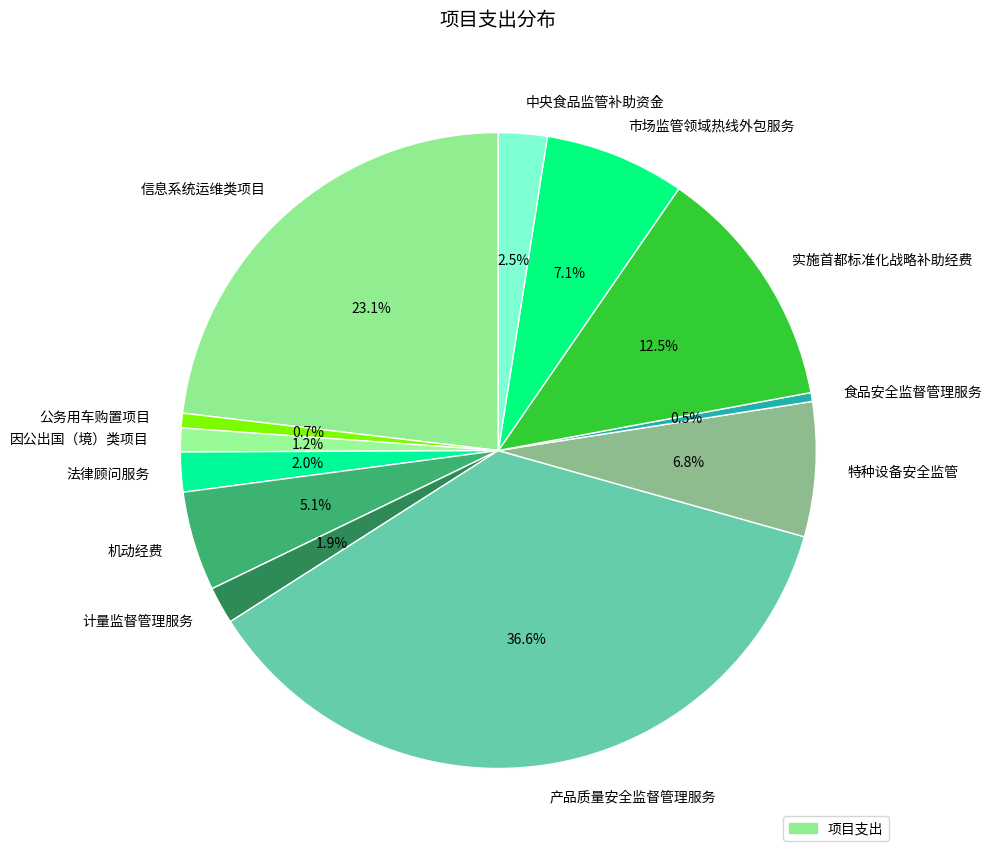

To the nearest percent, what is the difference between the largest and smallest slice percentages?

36%